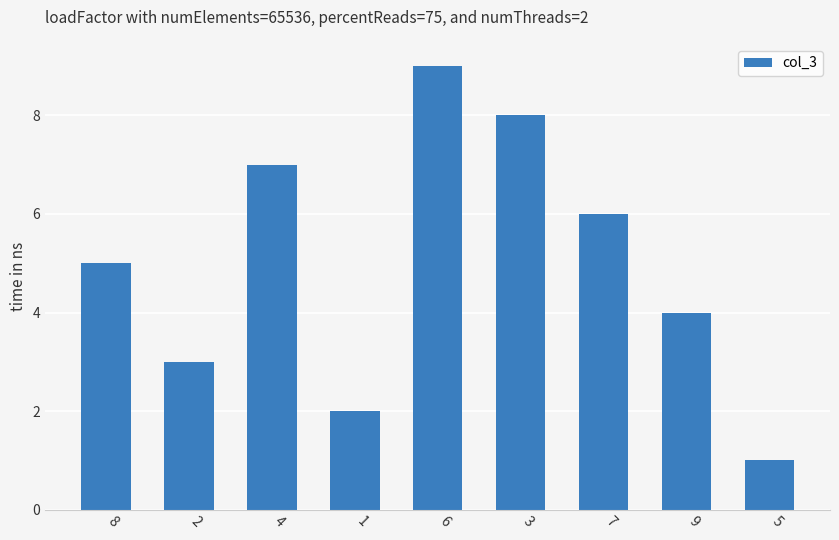

What is the label of the 8th bar from the left?

9